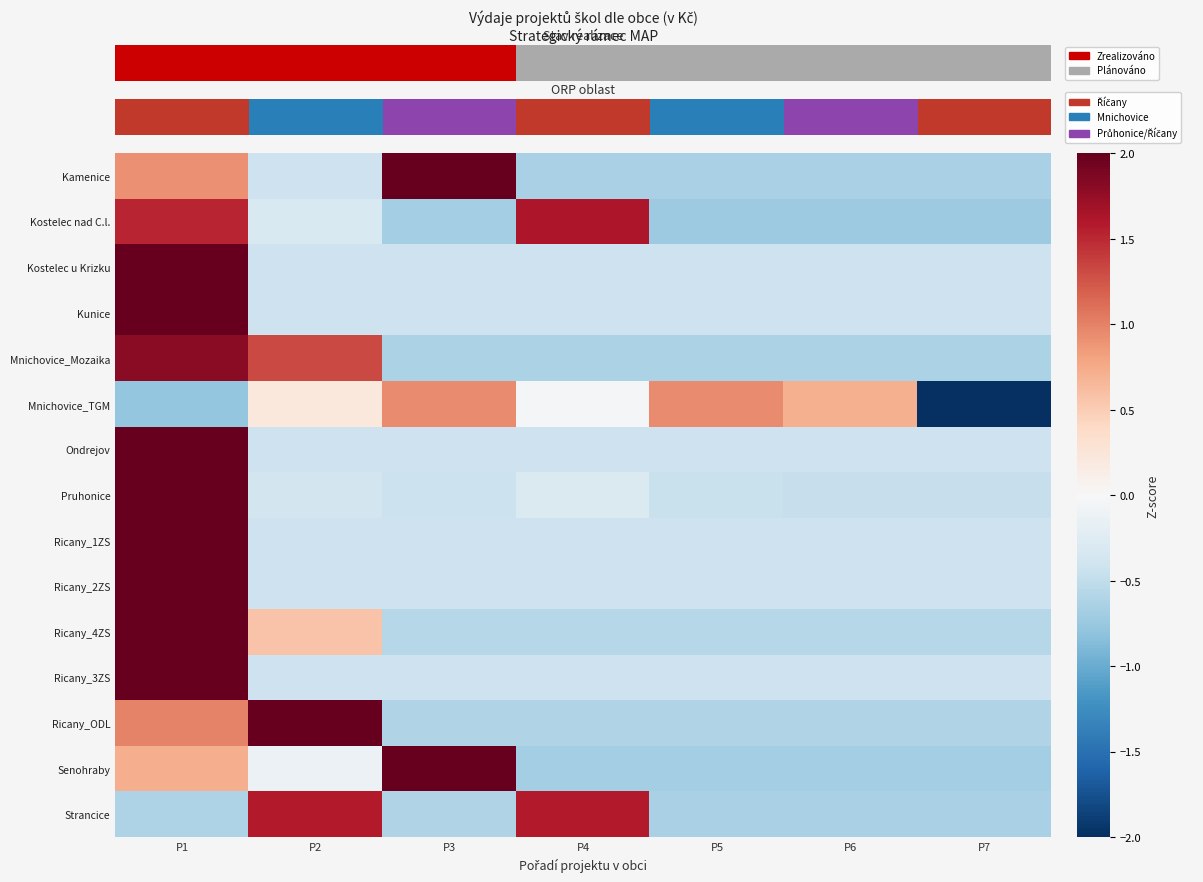

The value of Senohraby at P6 is -1.1. True or false?

False